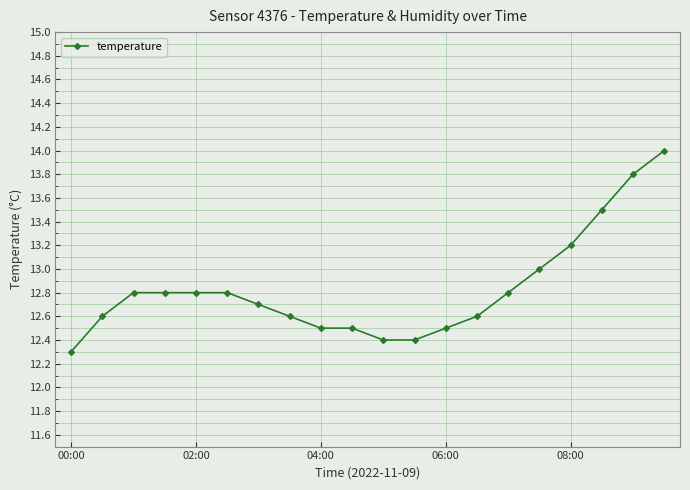

What is the sum of all values?

256.6